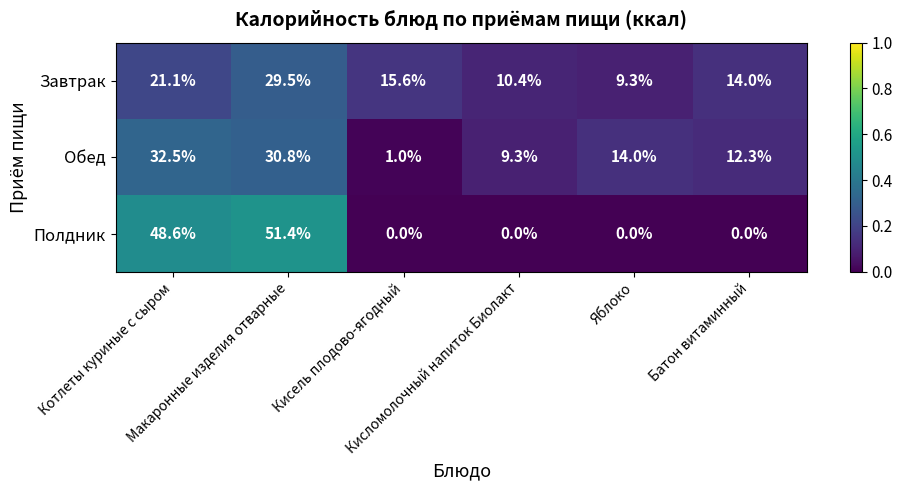

What is the spread (max minus min) of values at Кисель плодово-ягодный?

15.6